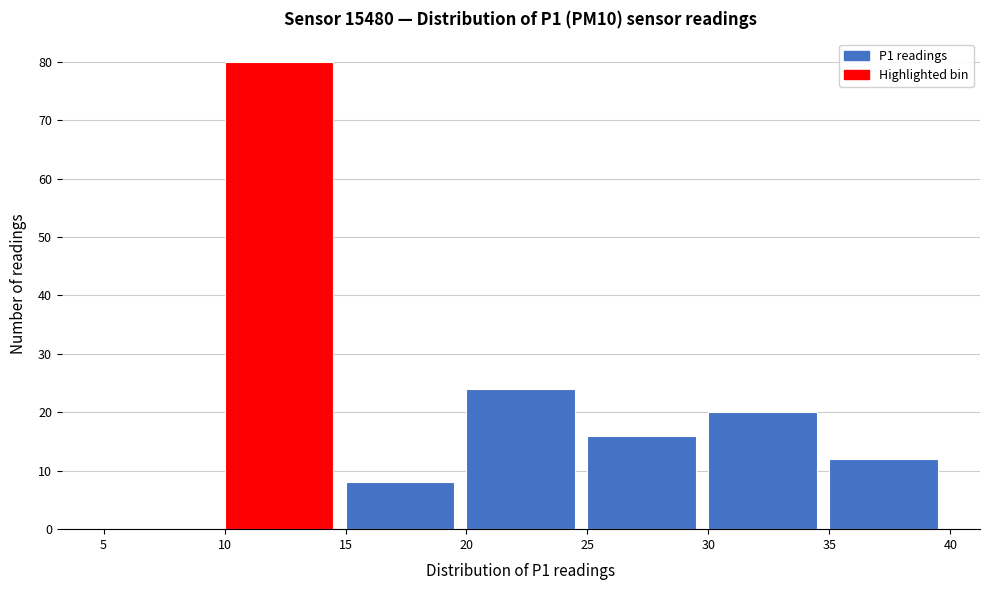

Which range on the x-axis has the tallest bar?

10 to 15